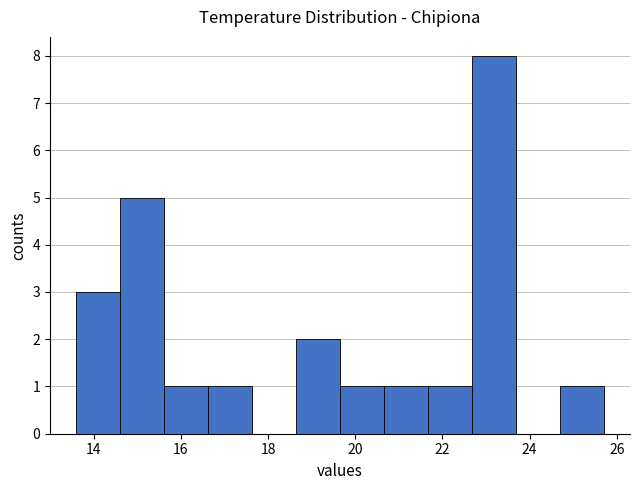

Reading left to right, list every bar in this chart as the range it spans on the x-axis followed by its height. Neither the bar edges nor the heights are printed on the chart, so give them approximately, as read against the axes.

13.6 to 14.6: 3
14.6 to 15.6: 5
15.6 to 16.6: 1
16.6 to 17.6: 1
17.6 to 18.6: 0
18.6 to 19.6: 2
19.6 to 20.6: 1
20.6 to 21.6: 1
21.6 to 22.6: 1
22.6 to 23.6: 8
23.6 to 24.6: 0
24.6 to 25.8: 1